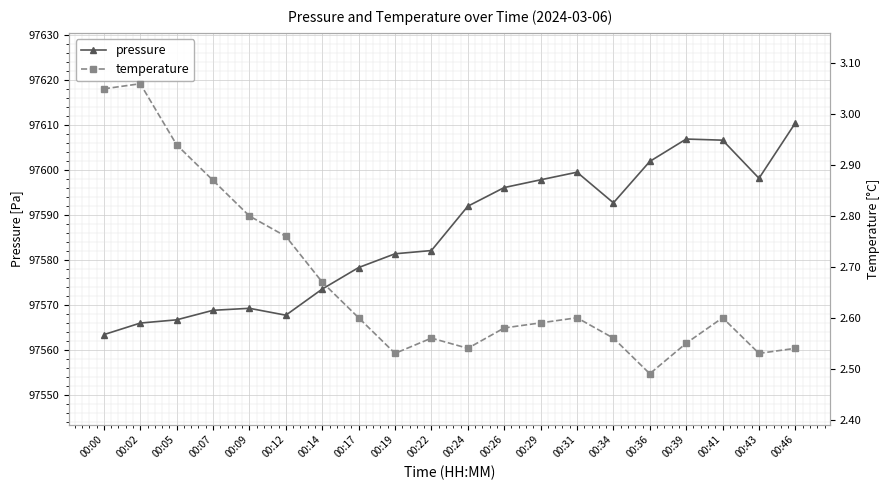

What is the difference between the maximum and minimum values in the pressure series?

47.1